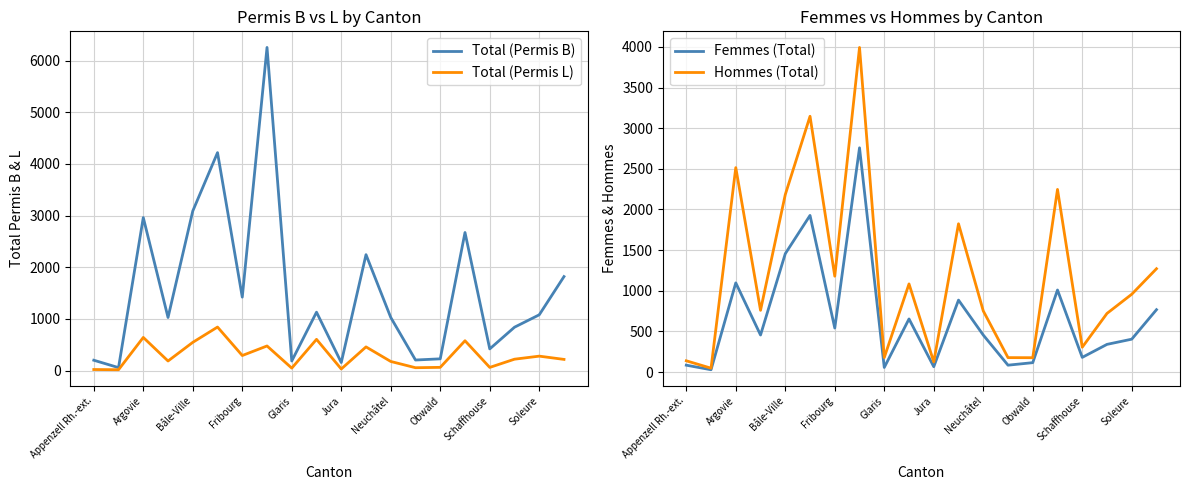

The Femmes (Total) series shows 115 at Obwald. True or false?

True